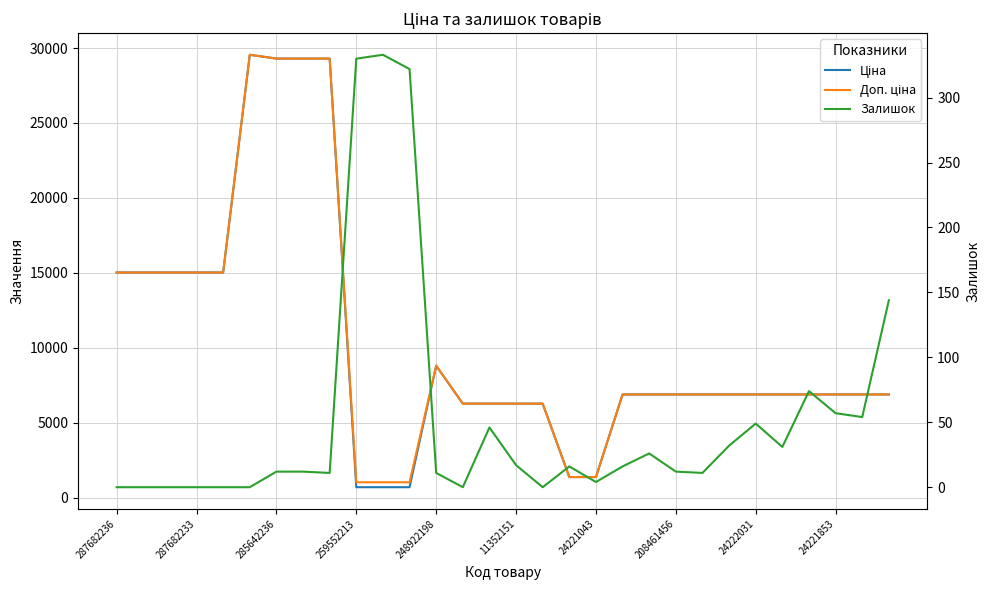

Is it true that Залишок equals 30.7 at 29?

False